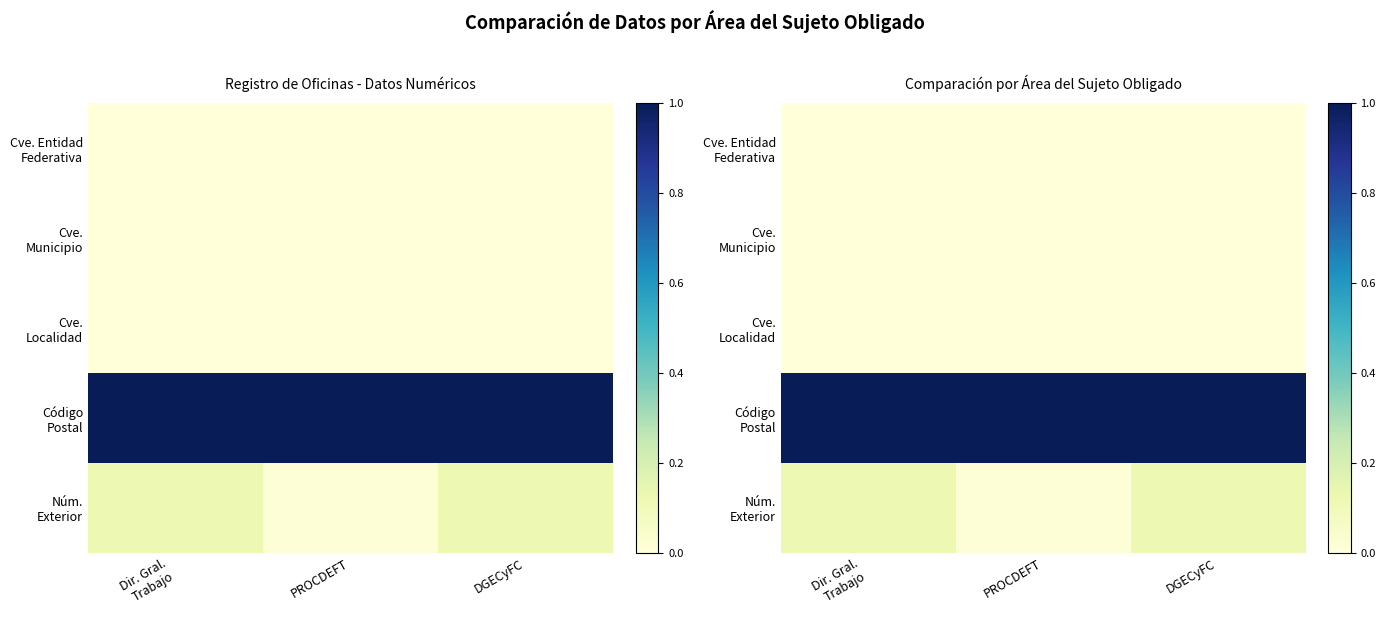

Between Dir. Gral. Trabajo and PROCDEFT, which series saw the biggest shift?

Núm. Exterior